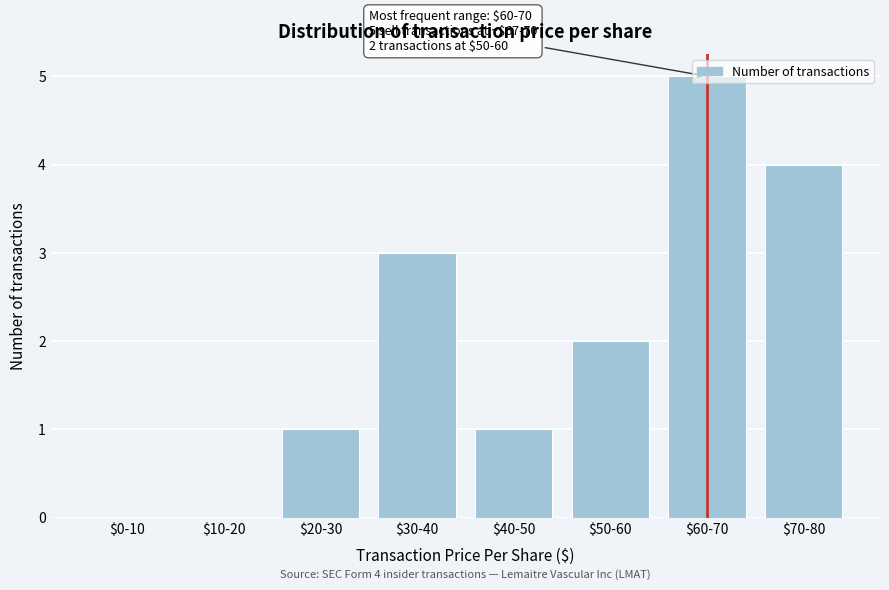

Which label corresponds to the largest value in the chart?

$60-70